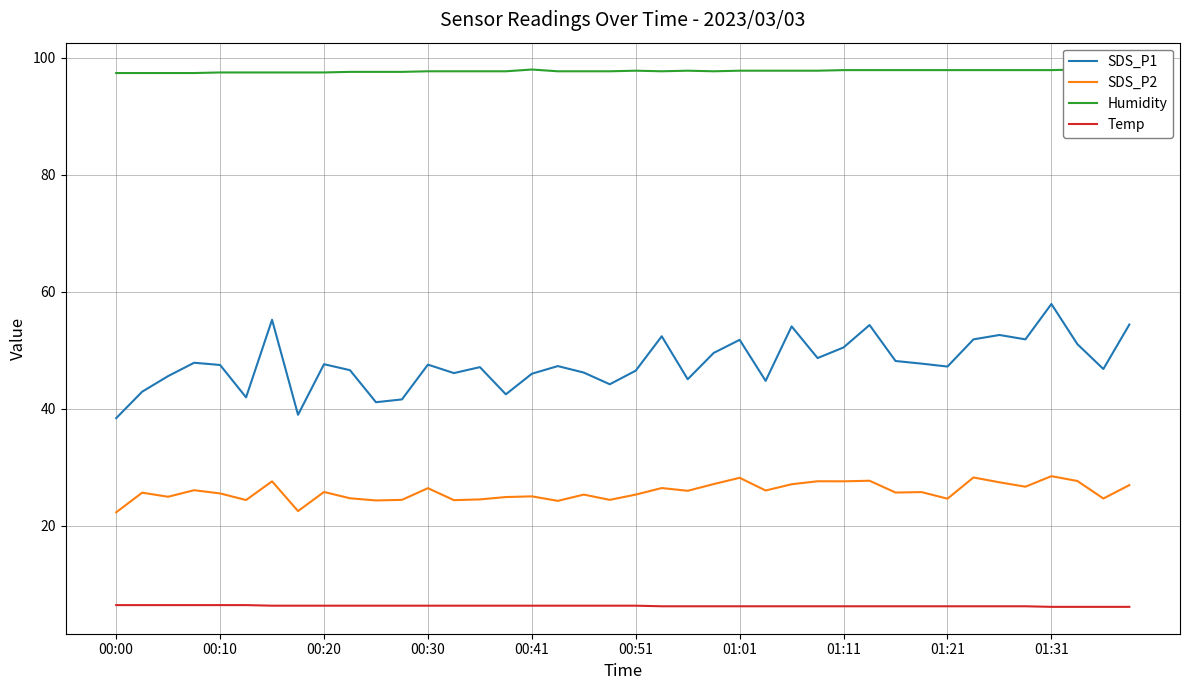

What is the difference between the second highest and second lowest values in the Temp series?

0.3